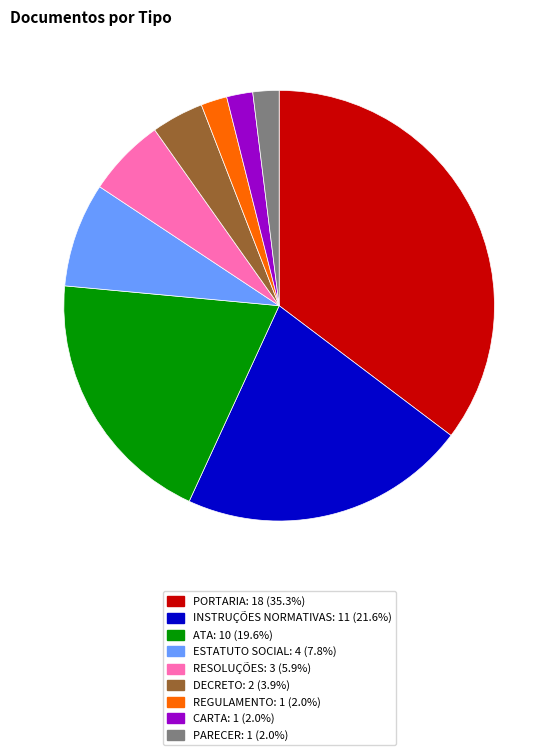

Approximately how many times larger is the value at ATA compared to ESTATUTO SOCIAL?

2.5